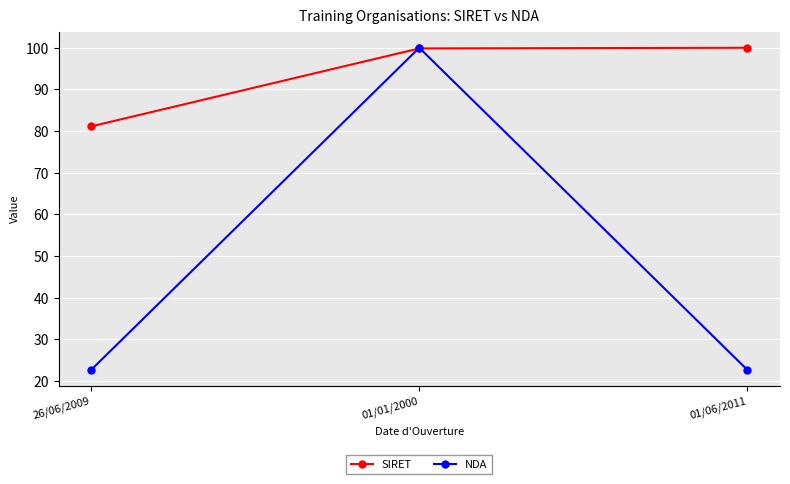

Rank the series by their average value, from lowest to highest.

NDA, SIRET